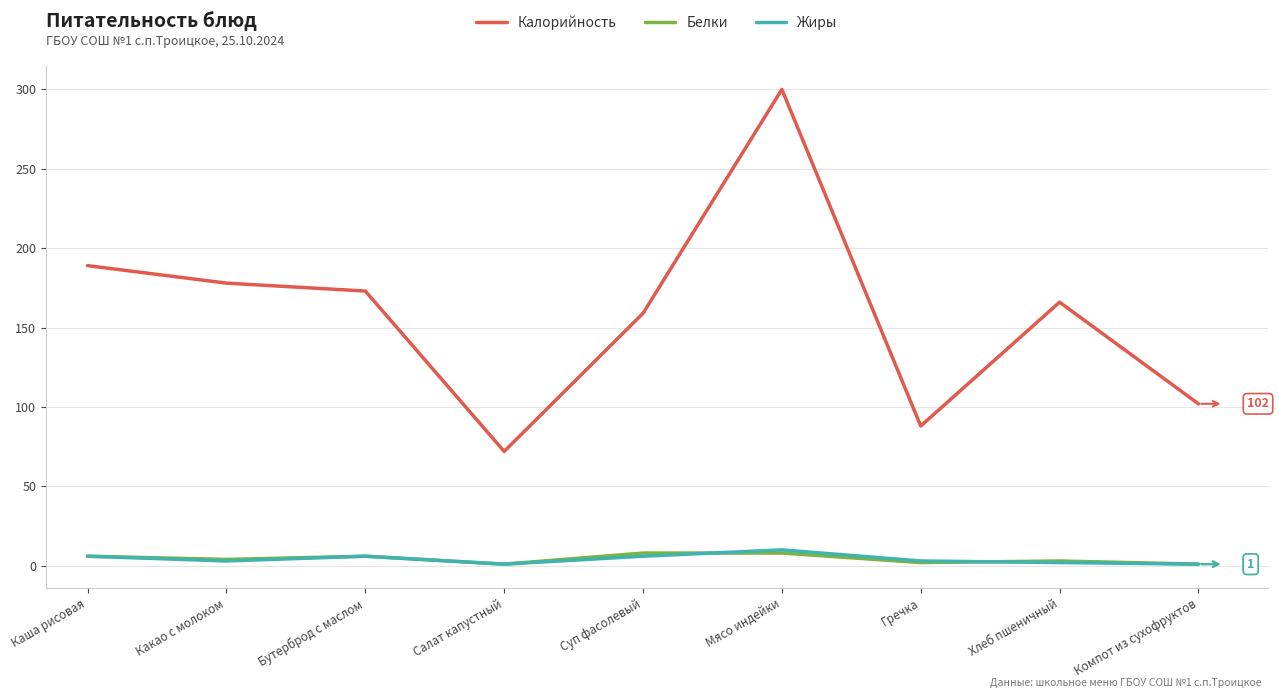

True or false: Калорийность and Белки intersect in this chart.

False